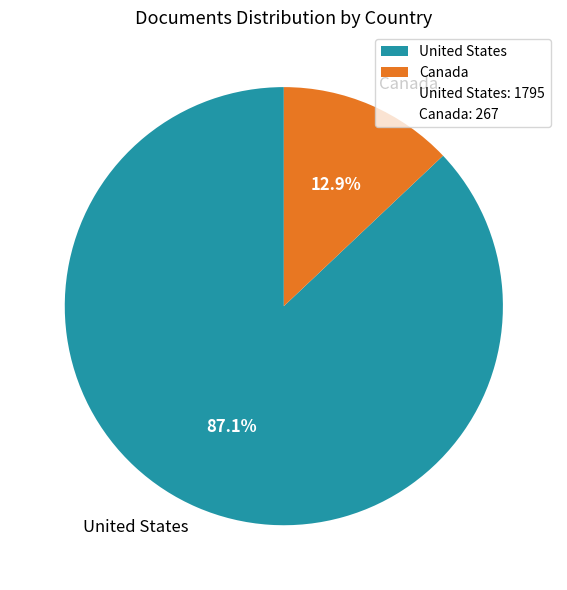

To the nearest percent, what portion does United States represent?

87%